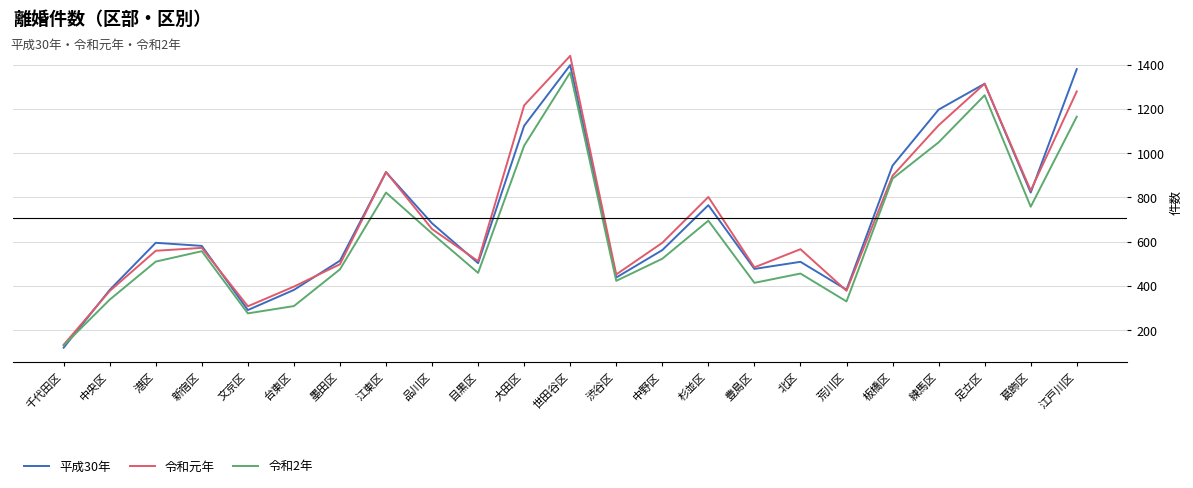

What are all the series names shown in the legend?

平成30年, 令和元年, 令和2年